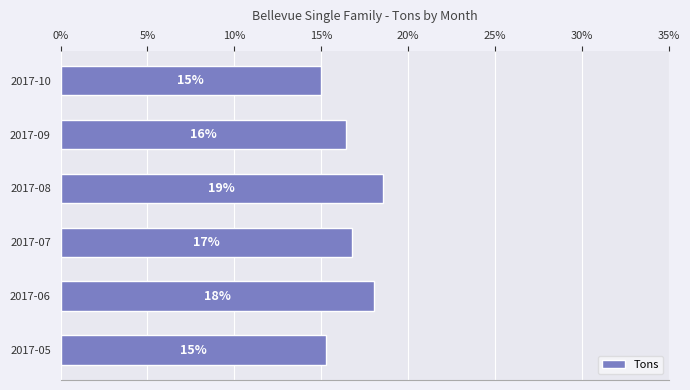

What is the sum of all values?

1.0